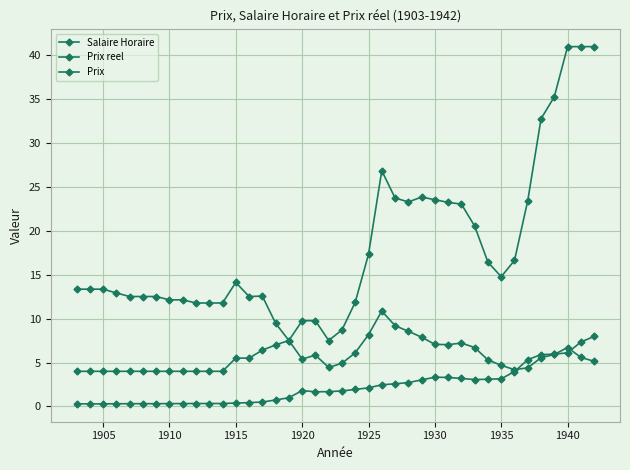

Count the number of categories in the chart.

40